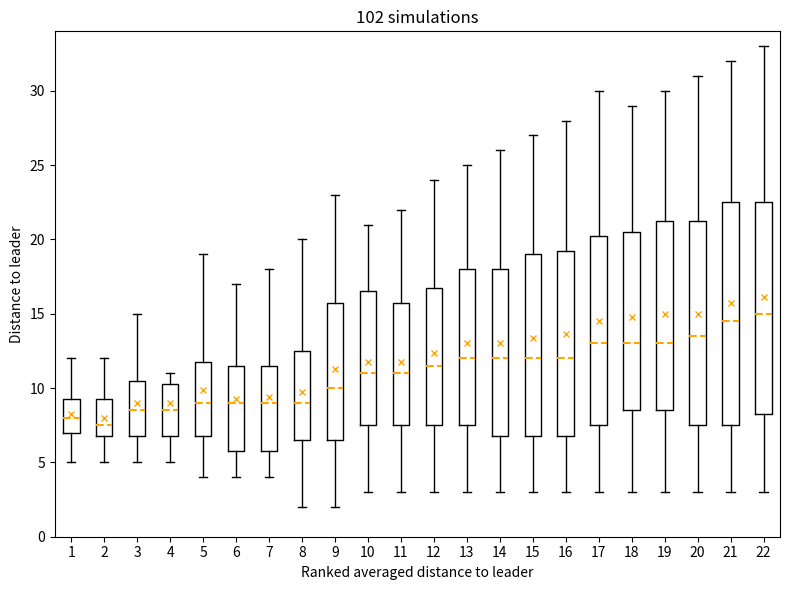

Where is the lower edge of the box at x = 14 on the y-axis? The values are not printed on the chart, so give them approximately, as read against the axis.

7.0